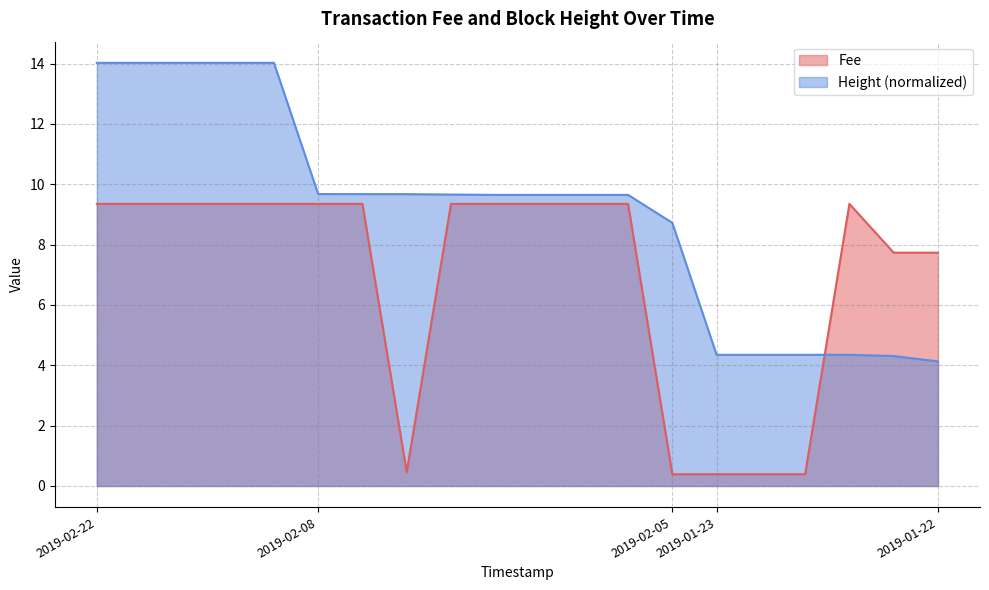

Which category has the lowest value in the Fee series?

2019-02-05 22:06:00